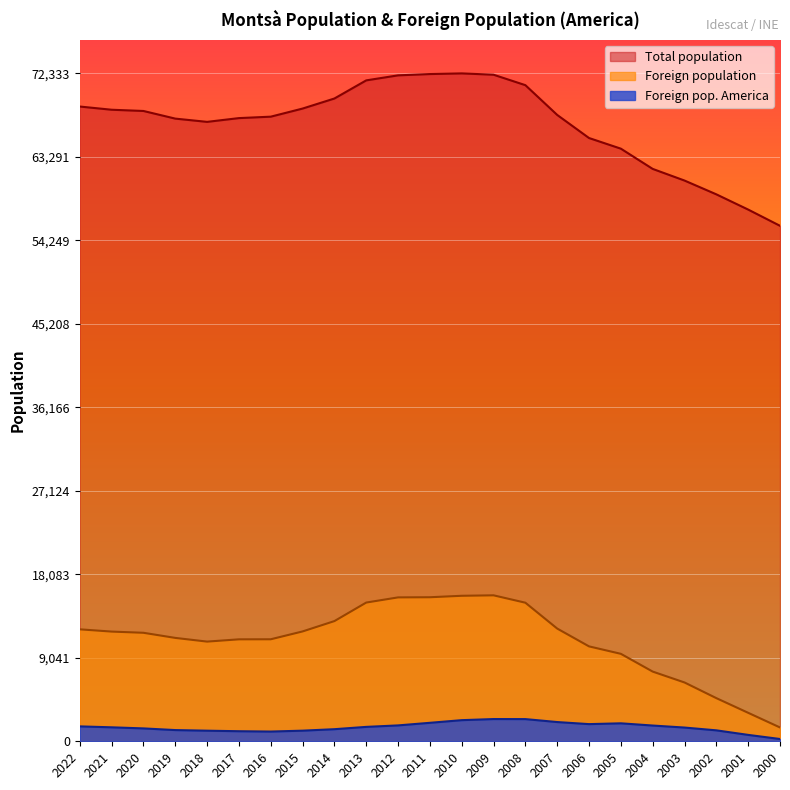

True or false: Foreign pop. America and Total population cross at least once.

False